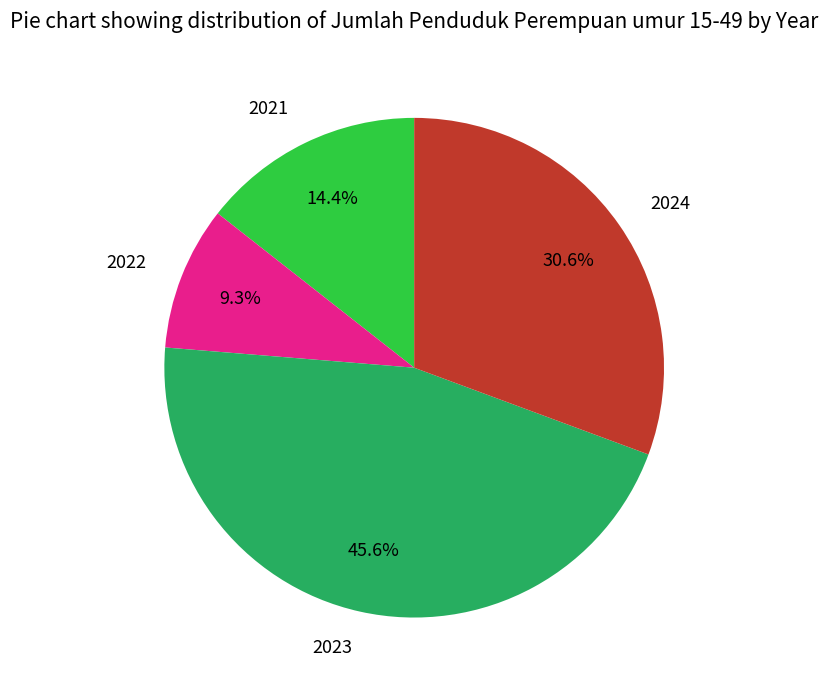

Does any single category account for the majority?

No